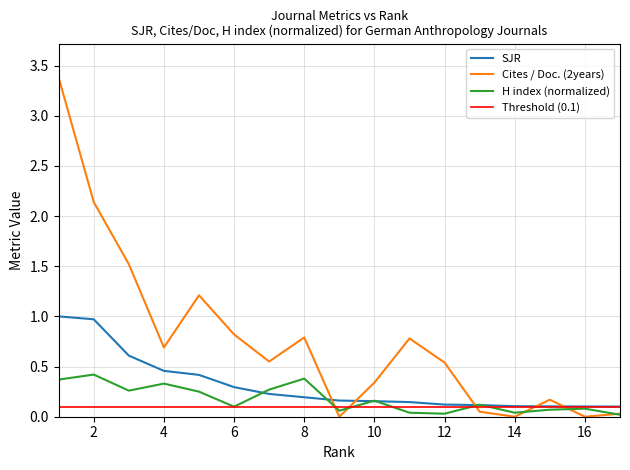

Where is SJR nearest to the value 0?

17